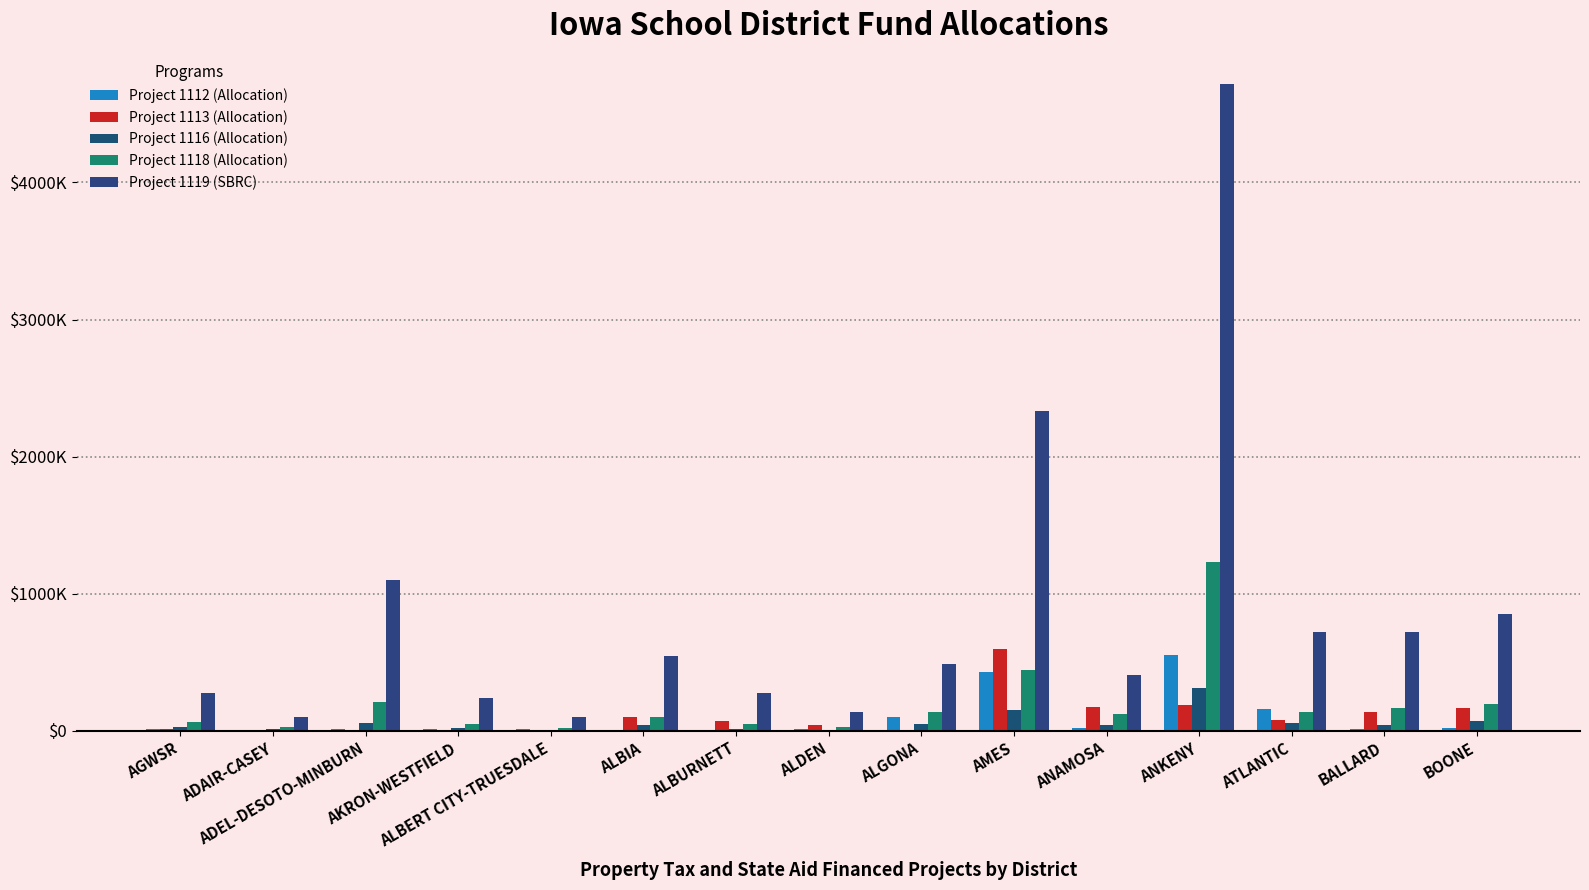

Between ADAIR-CASEY and ANKENY, which series saw the biggest shift?

Project 1119 (SBRC)